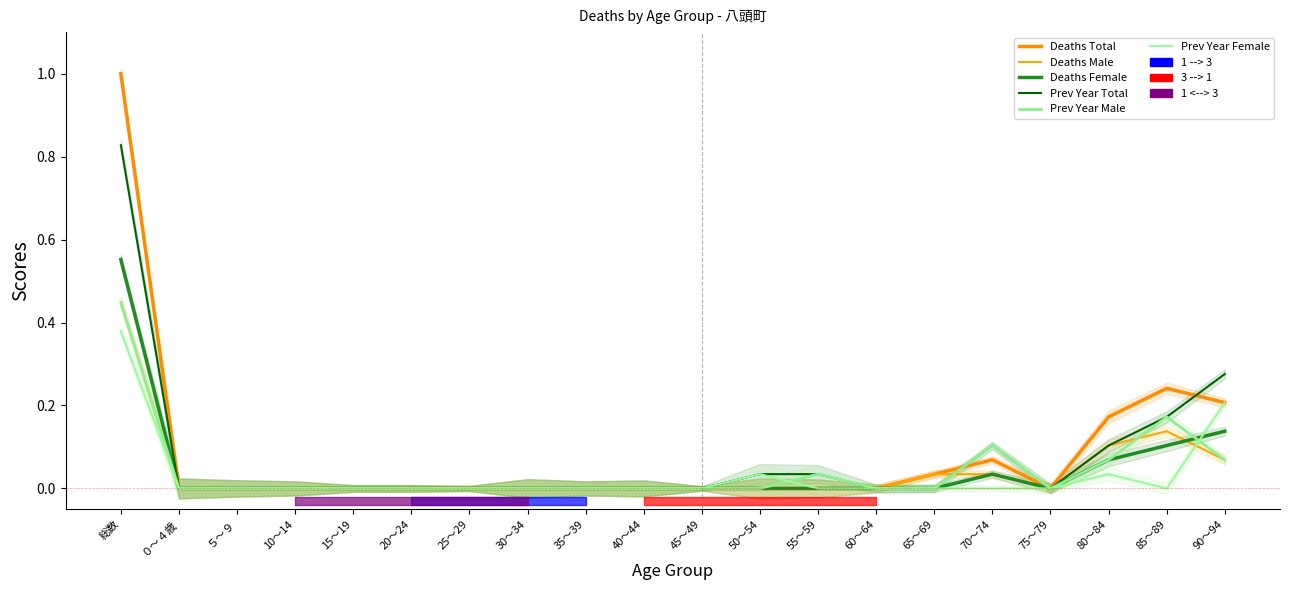

Which series changed the most between 60～64 and 80～84?

Deaths Total